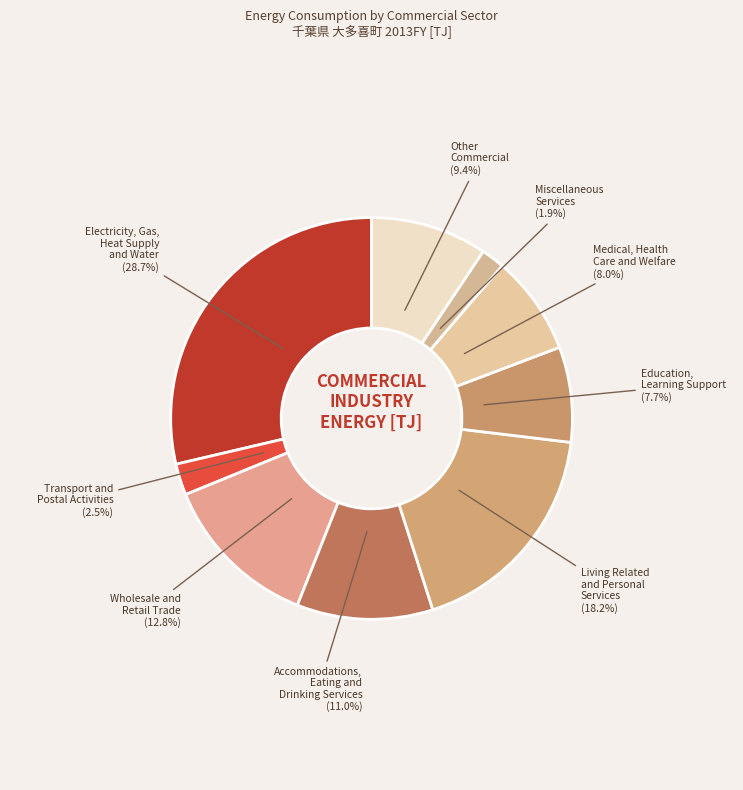

How many segments does this pie chart have?

9